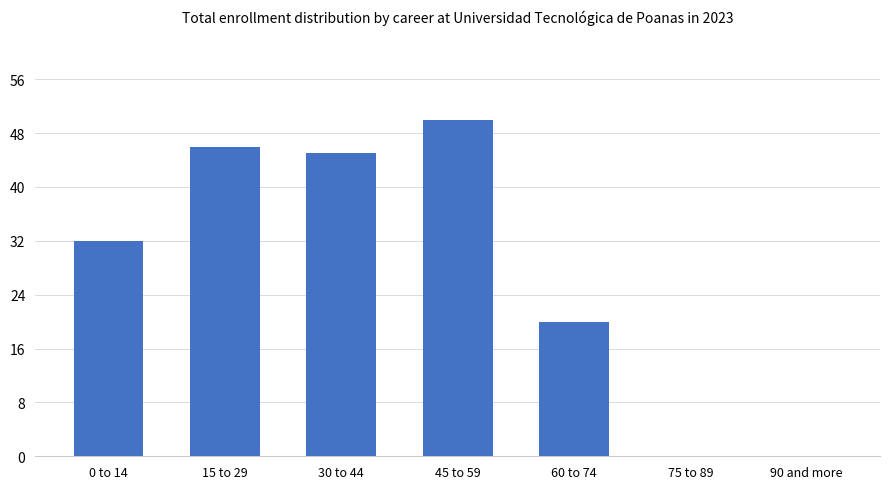

Reading right to left, extract all data points from this chart.

90 and more=0	75 to 89=0	60 to 74=20	45 to 59=50	30 to 44=45	15 to 29=46	0 to 14=32